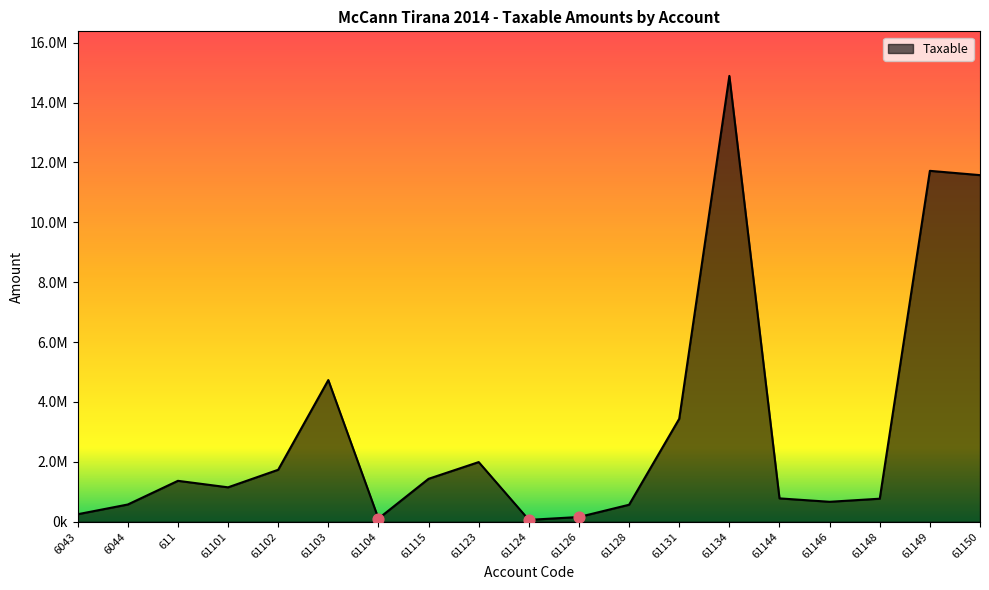

Between 61149 and 61103, which is larger?

61149